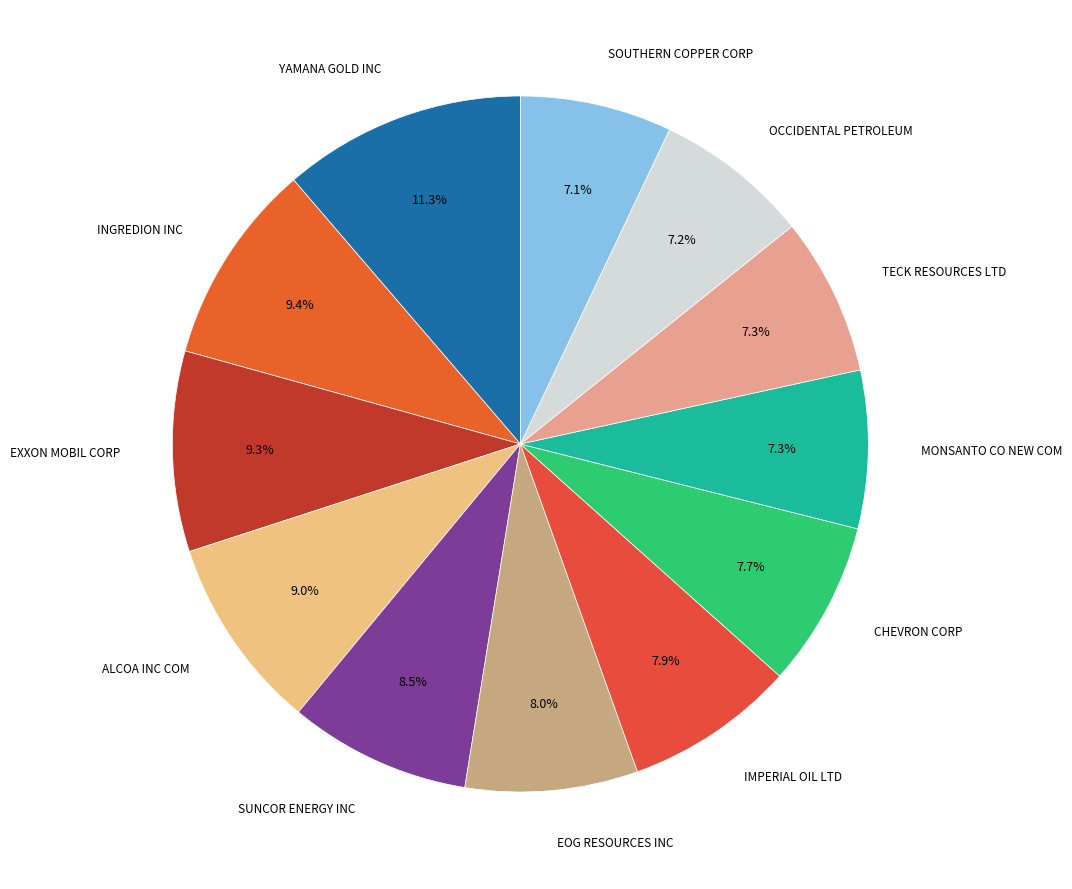

How many slices are in this pie chart?

12